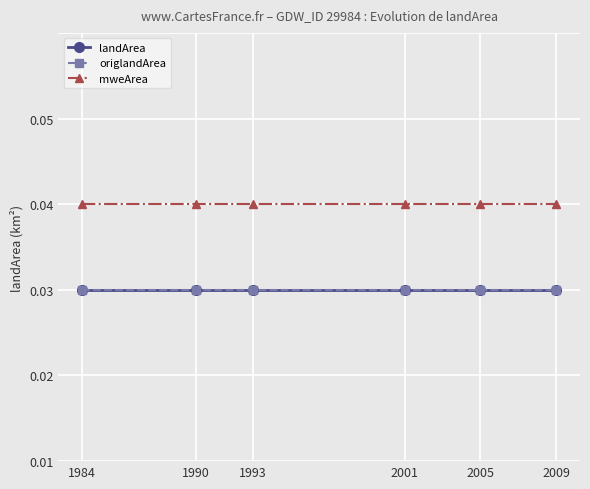

Is this an area chart (filled region under the line)?

No